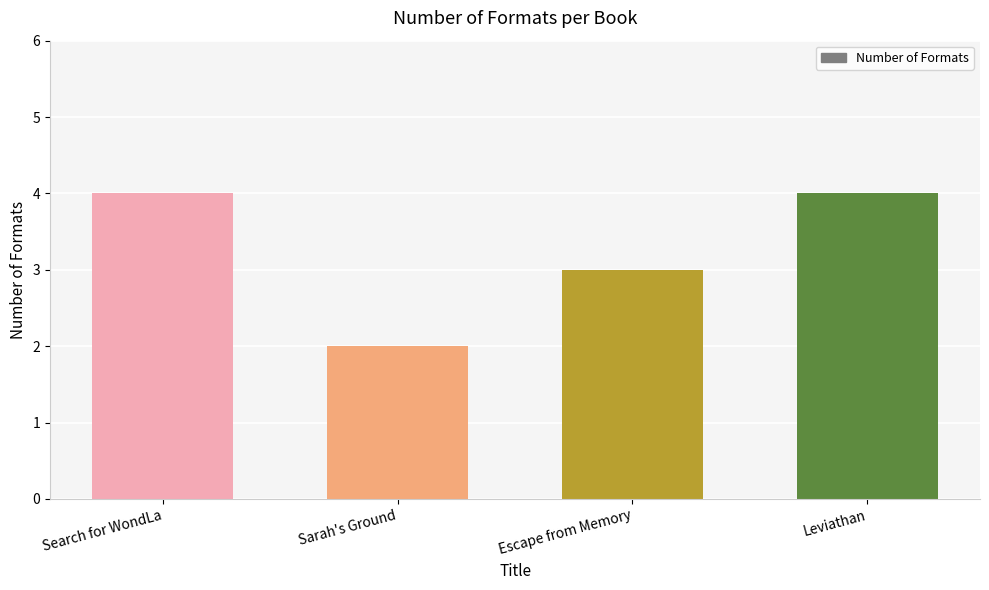

The chart shows a value of 3 at Escape from Memory. True or false?

True